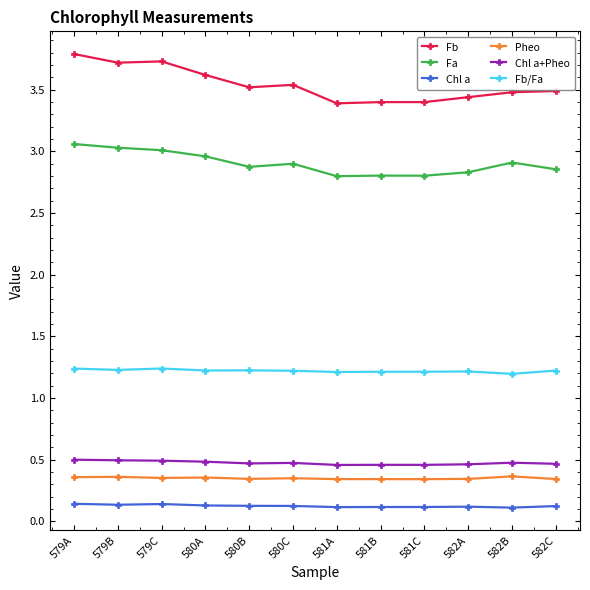

Count the number of categories in the chart.

12